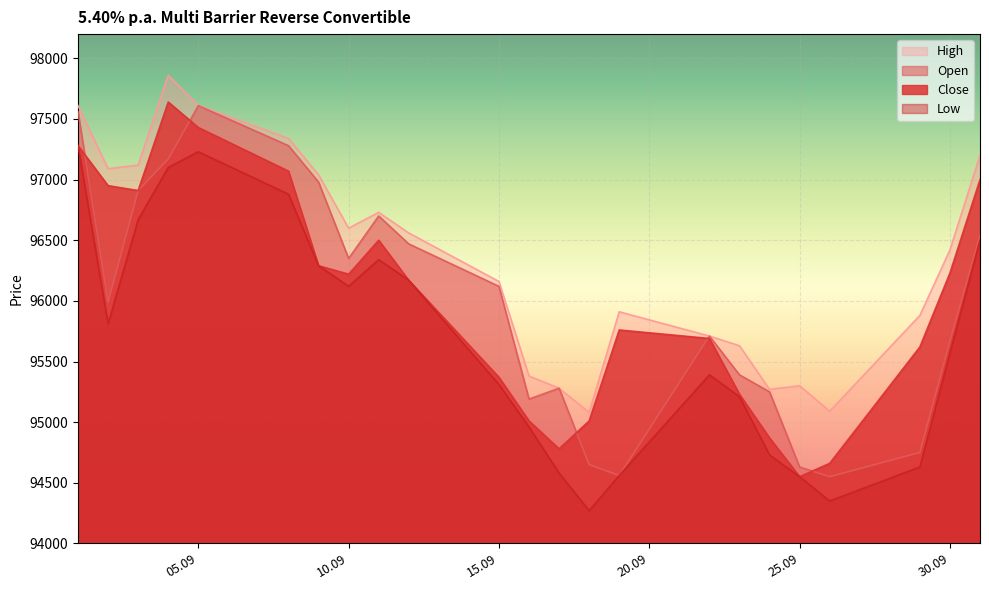

At 01.09.2025, list the series in order from smallest to largest.

Low, Close, Open, High